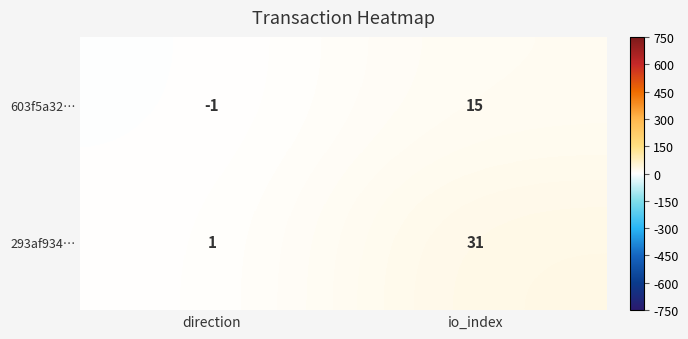

At which label does 293af934… reach its peak?

io_index